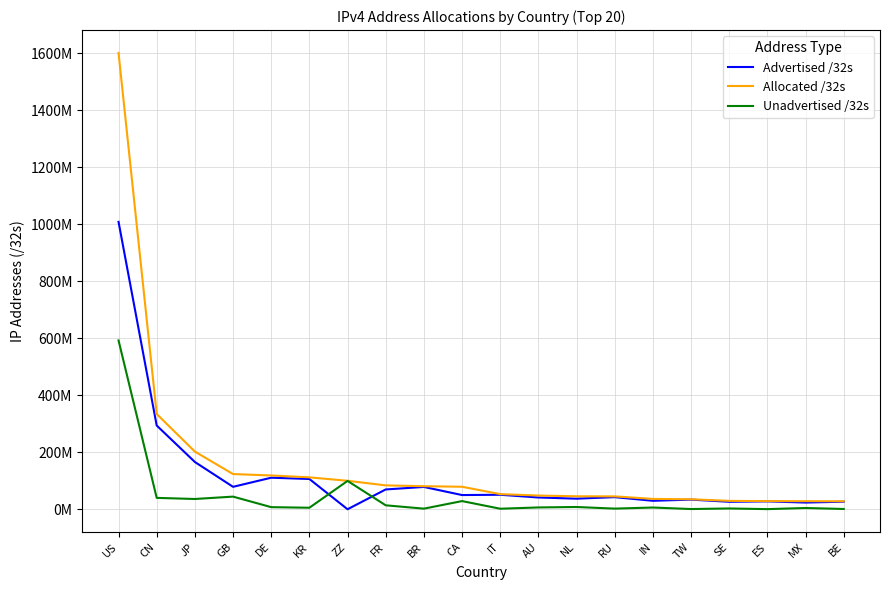

Which has a higher value, NL or BR?

BR